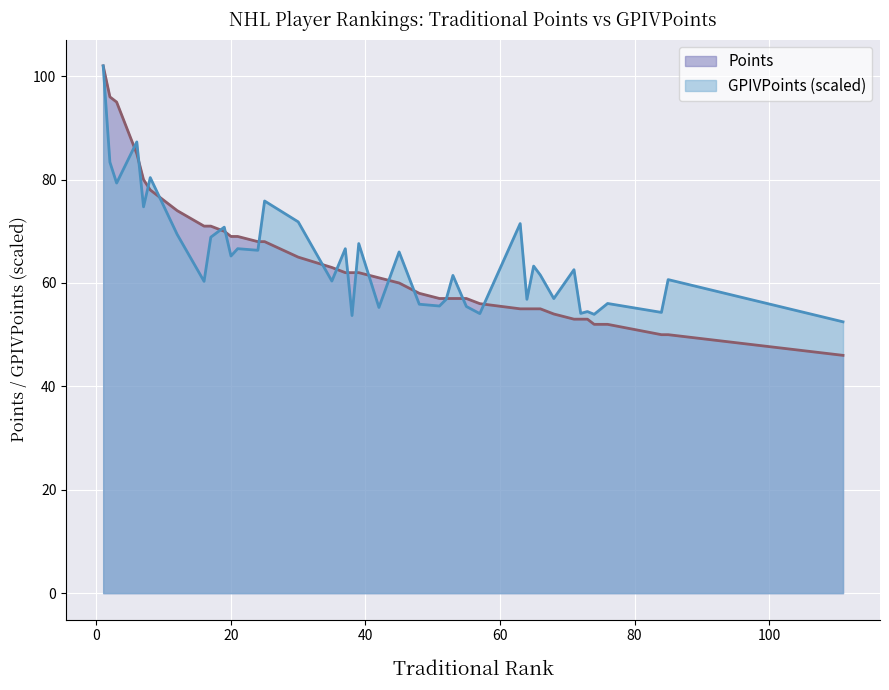

What is the lowest value of the GPIVPoints (scaled) series?

52.5